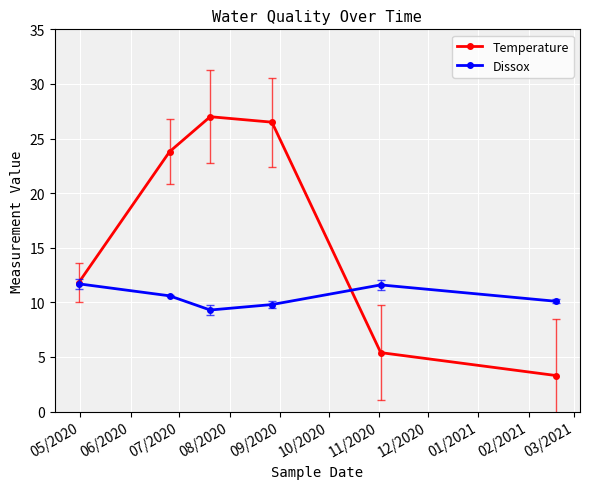

What is the value of the Temperature point at the 6th from the left?

3.3